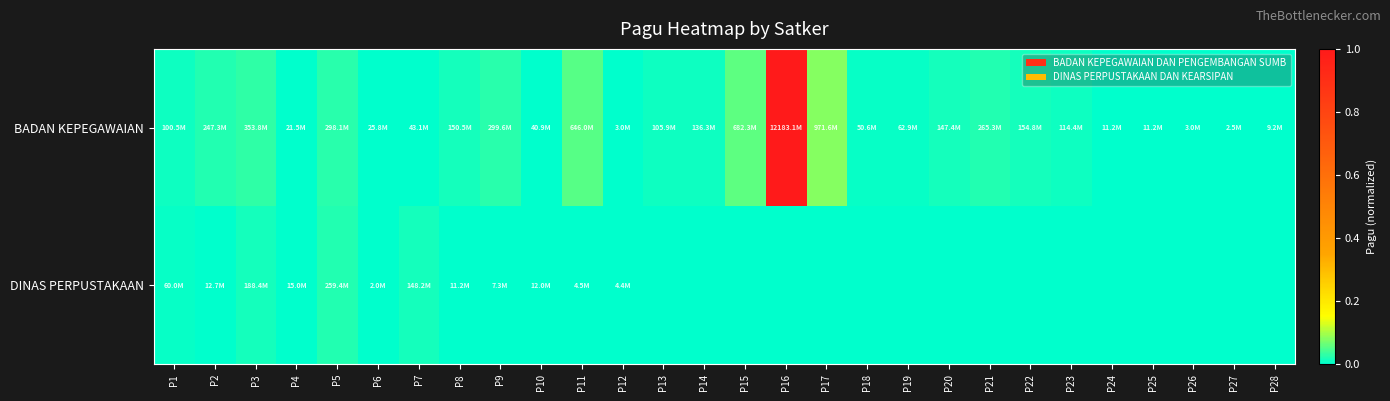

Which series has the widest spread of values?

BADAN KEPEGAWAIAN